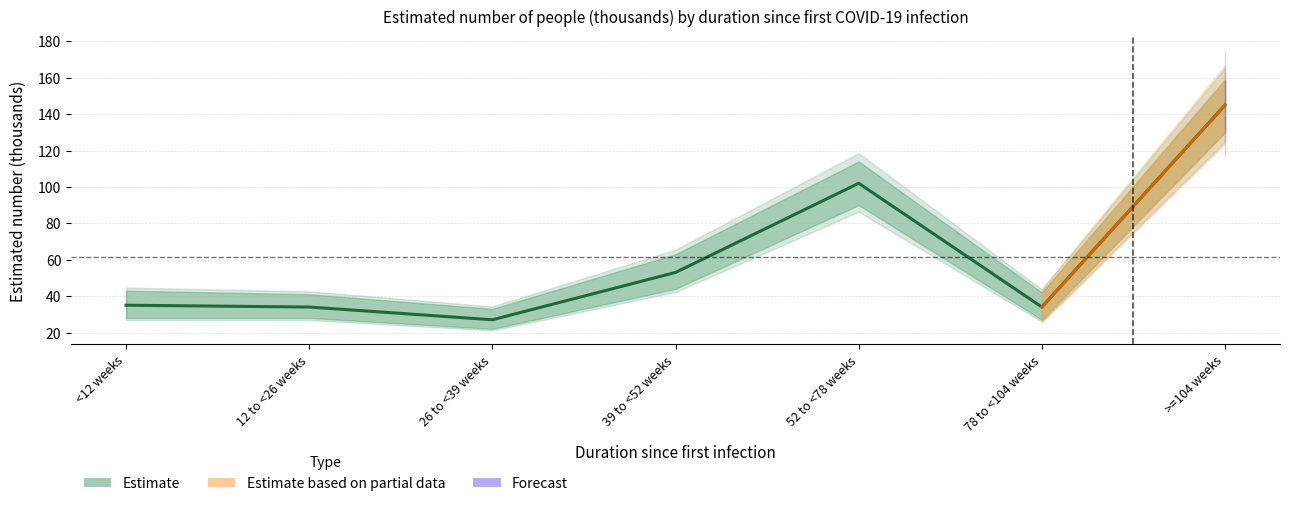

What is the sum of the values at 78 to <104 weeks and 52 to <78 weeks?

136